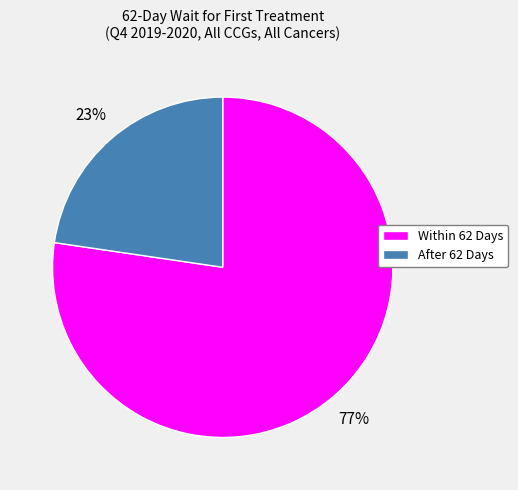

Do Within 62 Days and After 62 Days together represent more than half of the pie?

Yes